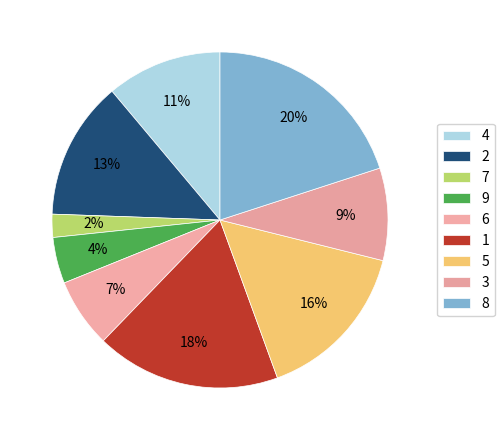

What percentage is the 3 slice, to the nearest percent?

9%